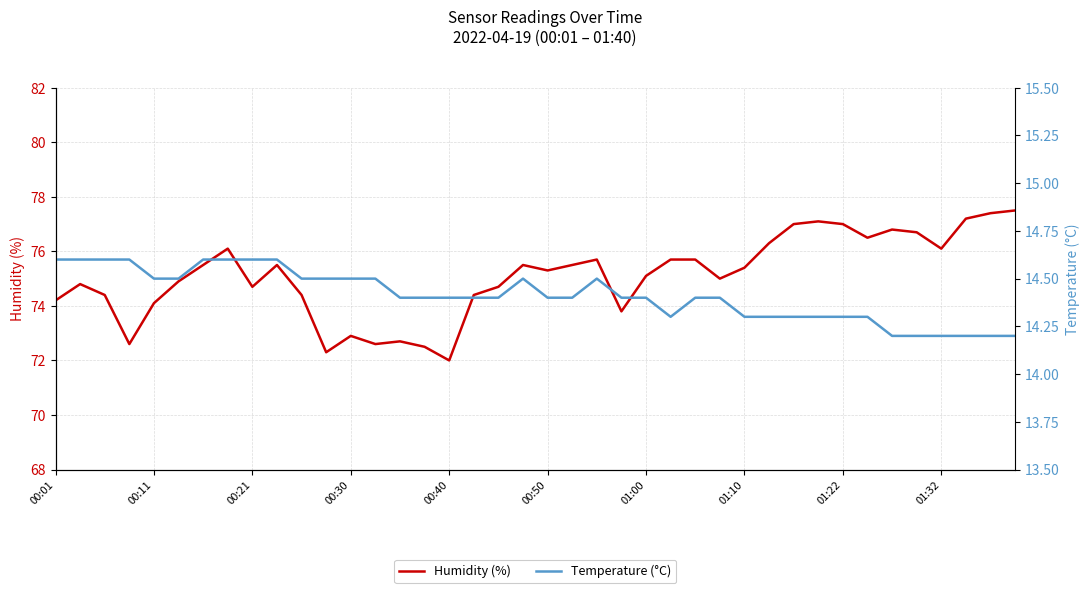

At which label does Humidity (%) reach its minimum?

00:40